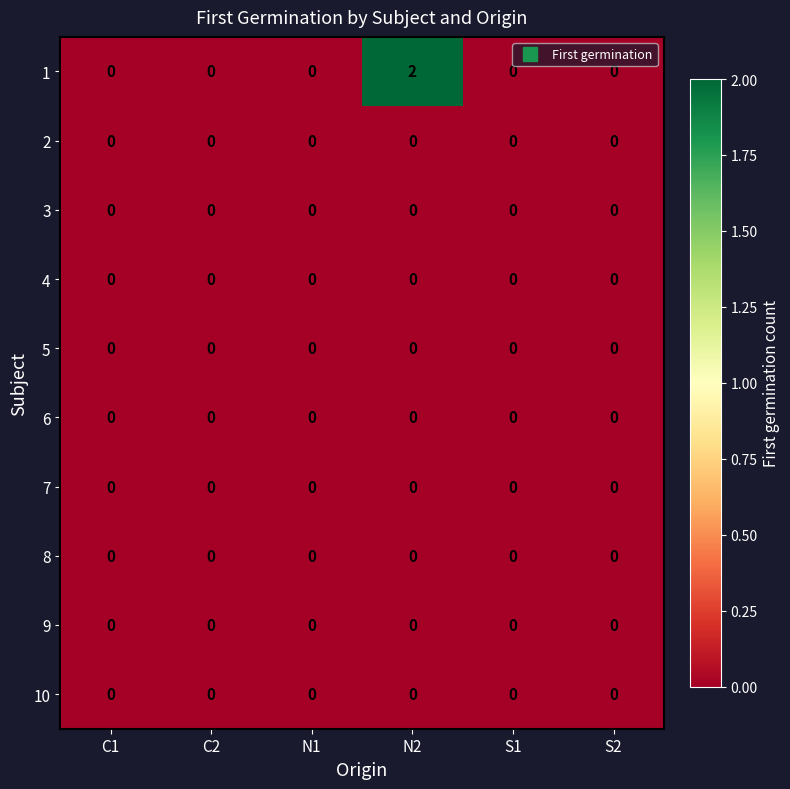

Which category has the highest value across all series?

N2